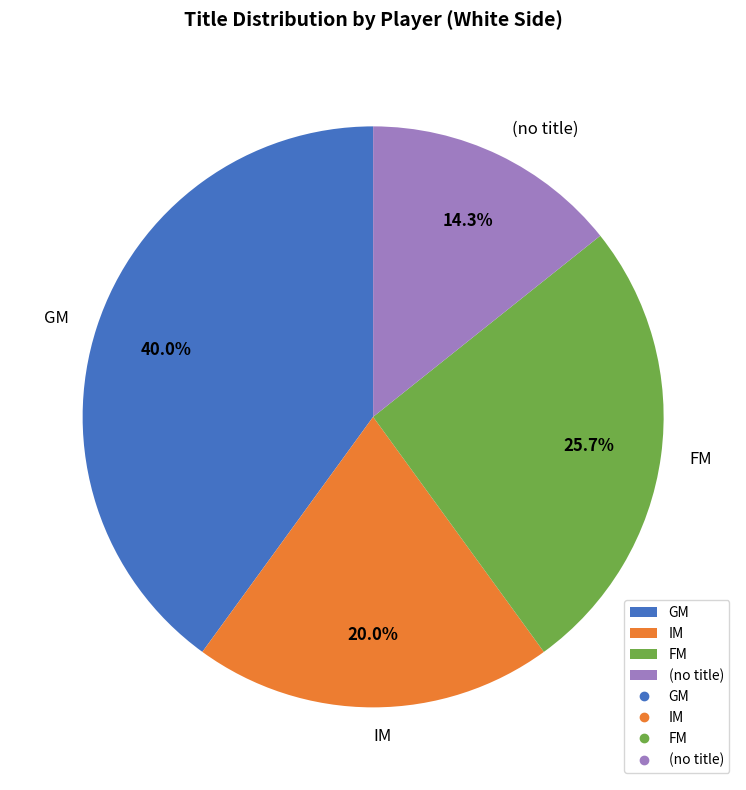

What is the ratio of the value at GM to the value at FM?

1.6